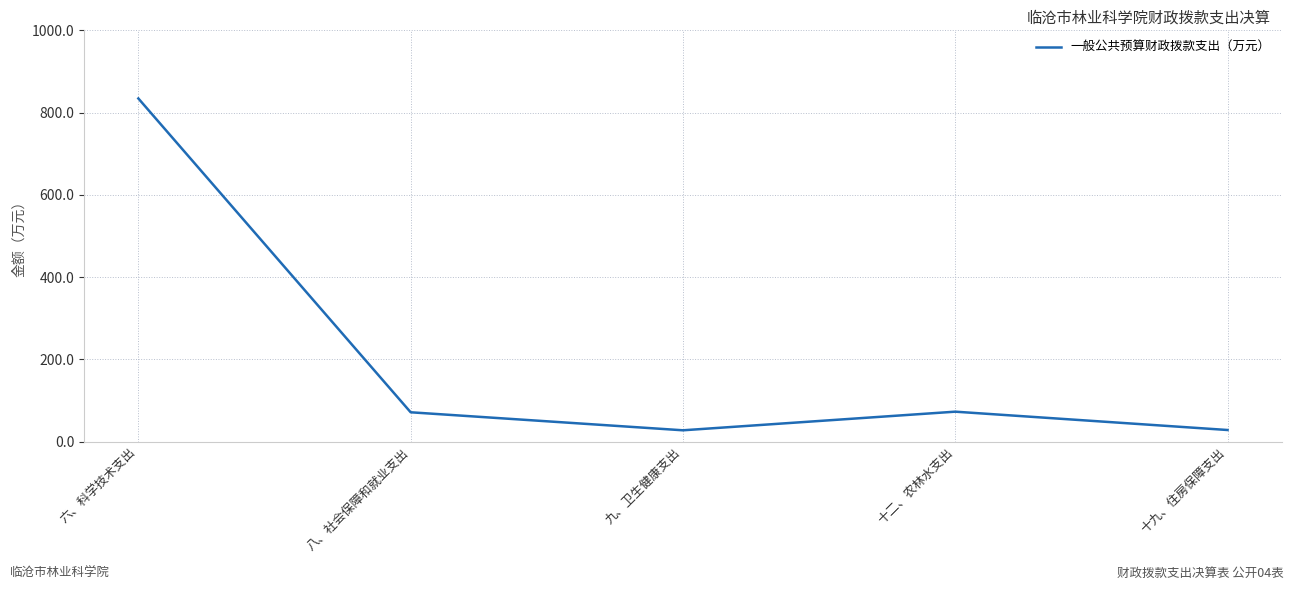

Where is the first local minimum?

九、卫生健康支出